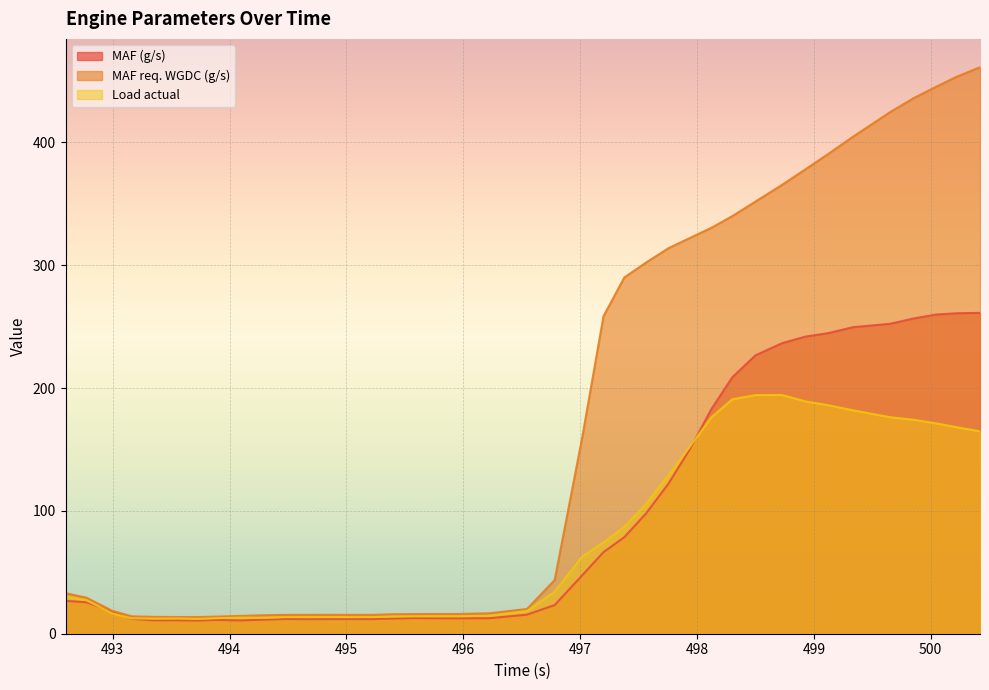

How many lines are shown in the chart?

3